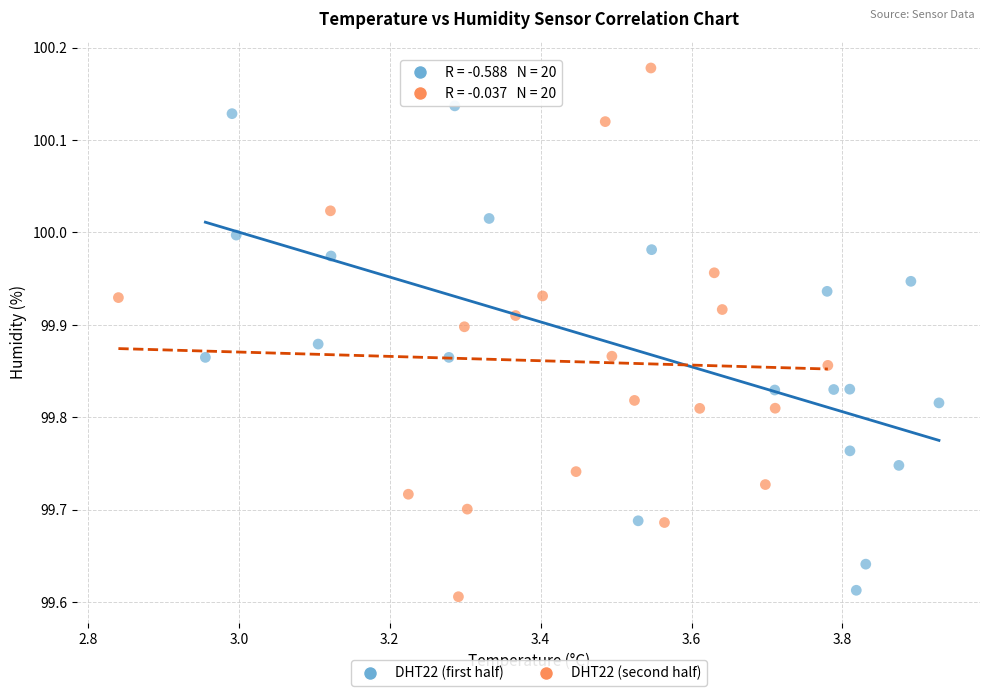

What are all the series names shown in the legend?

DHT22 (first half), DHT22 (second half)